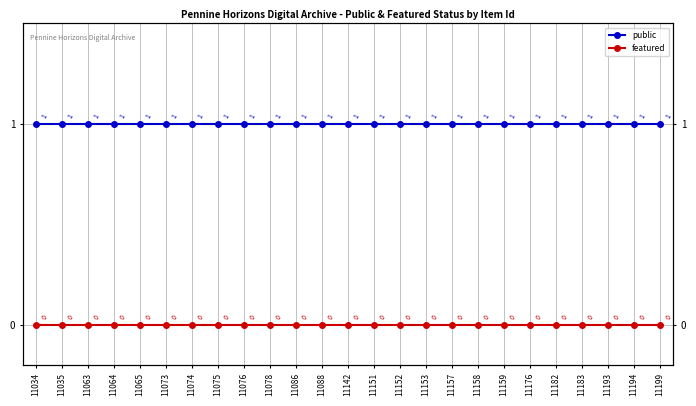

True or false: public has more than 2 interior local peaks.

False